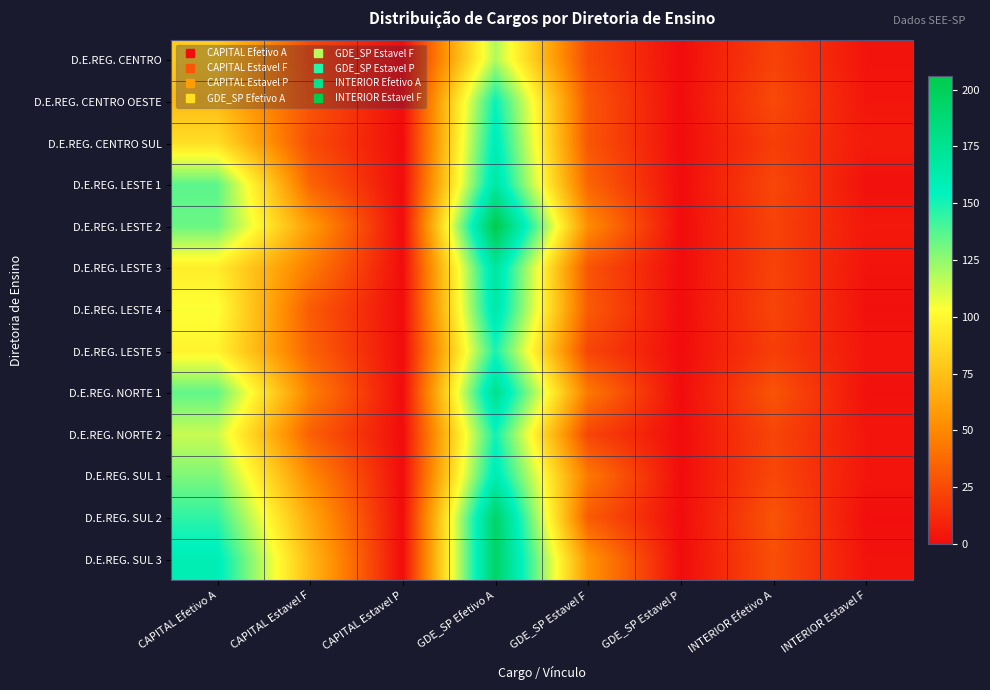

At INTERIOR Estavel F, list the series in order from smallest to largest.

D.E.REG. SUL 2, D.E.REG. LESTE 1, D.E.REG. LESTE 4, D.E.REG. NORTE 1, D.E.REG. CENTRO, D.E.REG. LESTE 3, D.E.REG. SUL 3, D.E.REG. CENTRO OESTE, D.E.REG. LESTE 5, D.E.REG. NORTE 2, D.E.REG. SUL 1, D.E.REG. LESTE 2, D.E.REG. CENTRO SUL